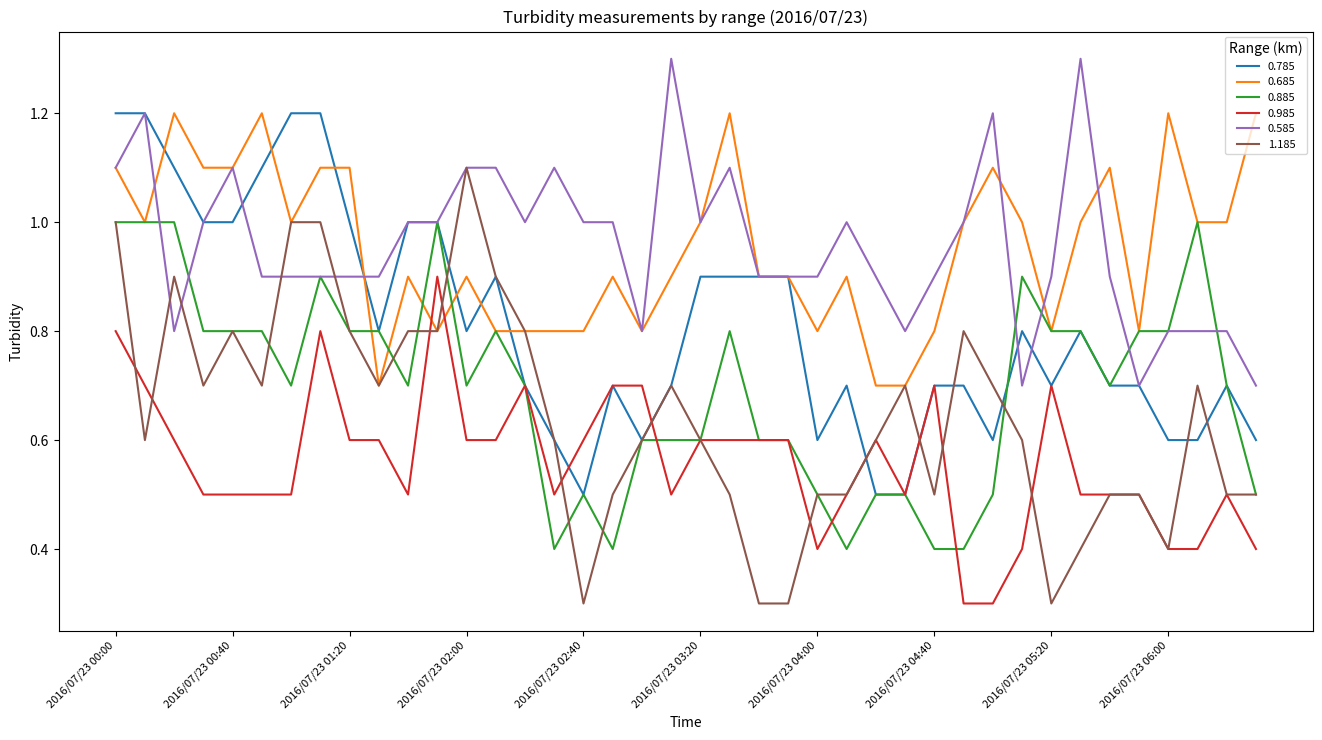

What is the lowest value of the 0.785 series?

0.5